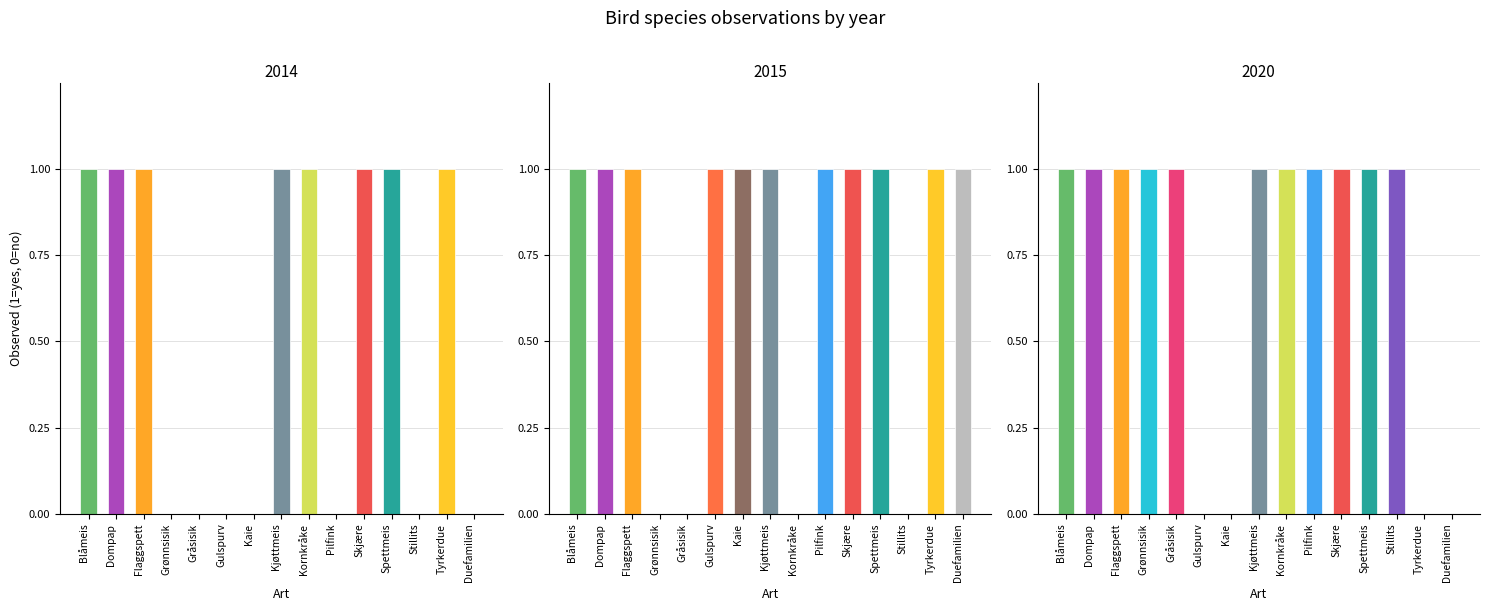

Rank the categories by 2015 value from lowest to highest.

Grønnsisik, Gråsisik, Kornkråke, Stillits, Blåmeis, Dompap, Flaggspett, Gulspurv, Kaie, Kjøttmeis, Pilfink, Skjære, Spettmeis, Tyrkerdue, Duefamilien